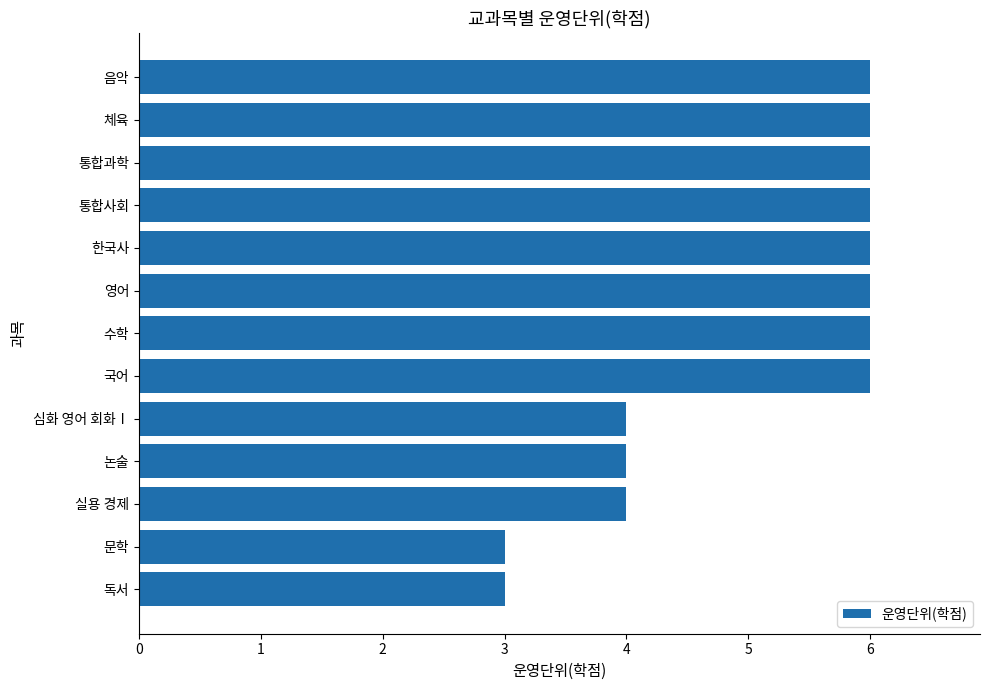

Reading bottom to top, what are all the values shown in this chart?

독서=3	문학=3	실용 경제=4	논술=4	심화 영어 회화Ⅰ=4	국어=6	수학=6	영어=6	한국사=6	통합사회=6	통합과학=6	체육=6	음악=6